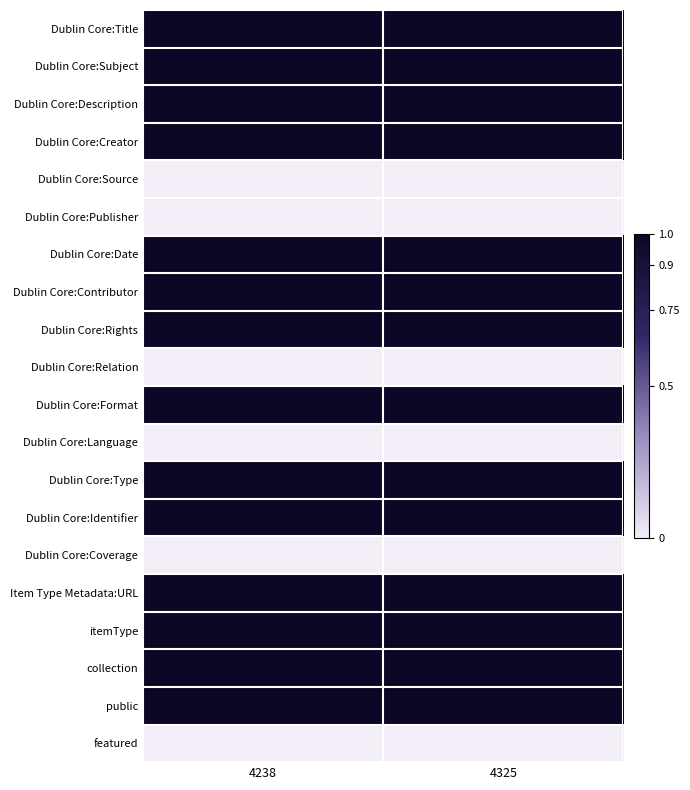

Reading left to right, what are all the values shown in this chart?

Dublin Core:Title: 4238=1	4325=1
Dublin Core:Subject: 4238=1	4325=1
Dublin Core:Description: 4238=1	4325=1
Dublin Core:Creator: 4238=1	4325=1
Dublin Core:Source: 4238=0	4325=0
Dublin Core:Publisher: 4238=0	4325=0
Dublin Core:Date: 4238=1	4325=1
Dublin Core:Contributor: 4238=1	4325=1
Dublin Core:Rights: 4238=1	4325=1
Dublin Core:Relation: 4238=0	4325=0
Dublin Core:Format: 4238=1	4325=1
Dublin Core:Language: 4238=0	4325=0
Dublin Core:Type: 4238=1	4325=1
Dublin Core:Identifier: 4238=1	4325=1
Dublin Core:Coverage: 4238=0	4325=0
Item Type Metadata:URL: 4238=1	4325=1
itemType: 4238=1	4325=1
collection: 4238=1	4325=1
public: 4238=1	4325=1
featured: 4238=0	4325=0